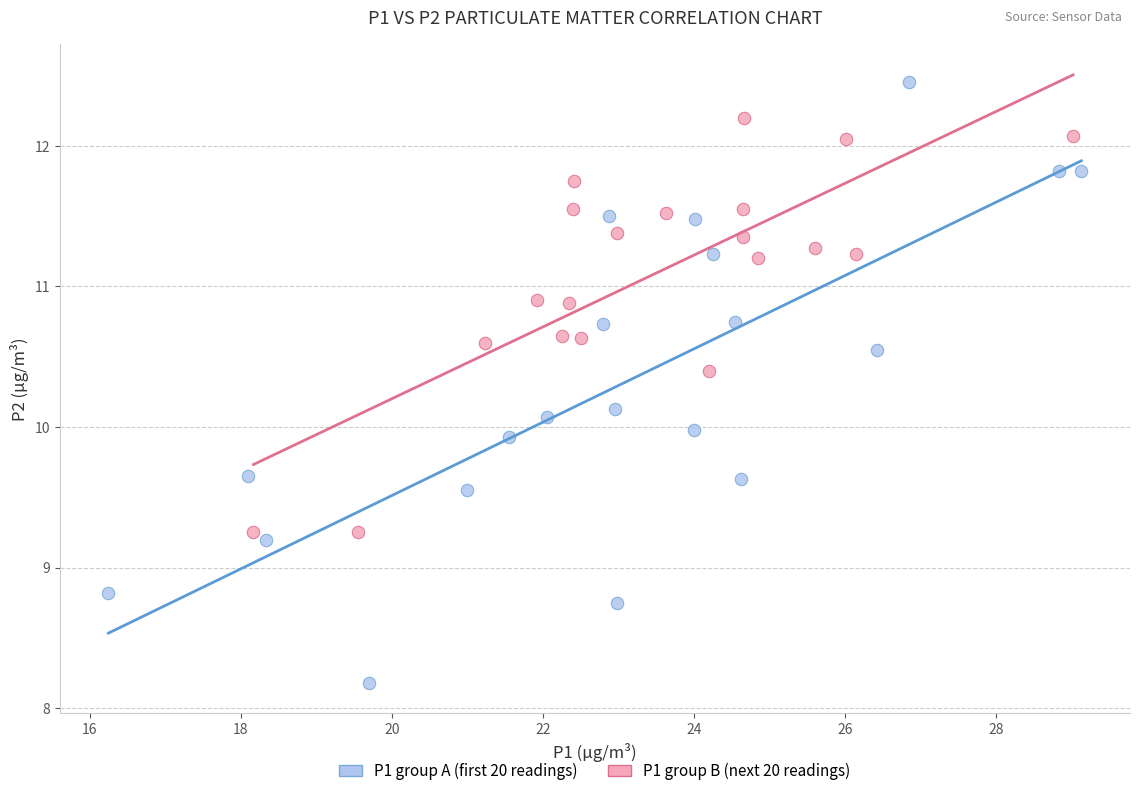

Which series contains the lowest Y value?

P1 group A (first 20 readings)